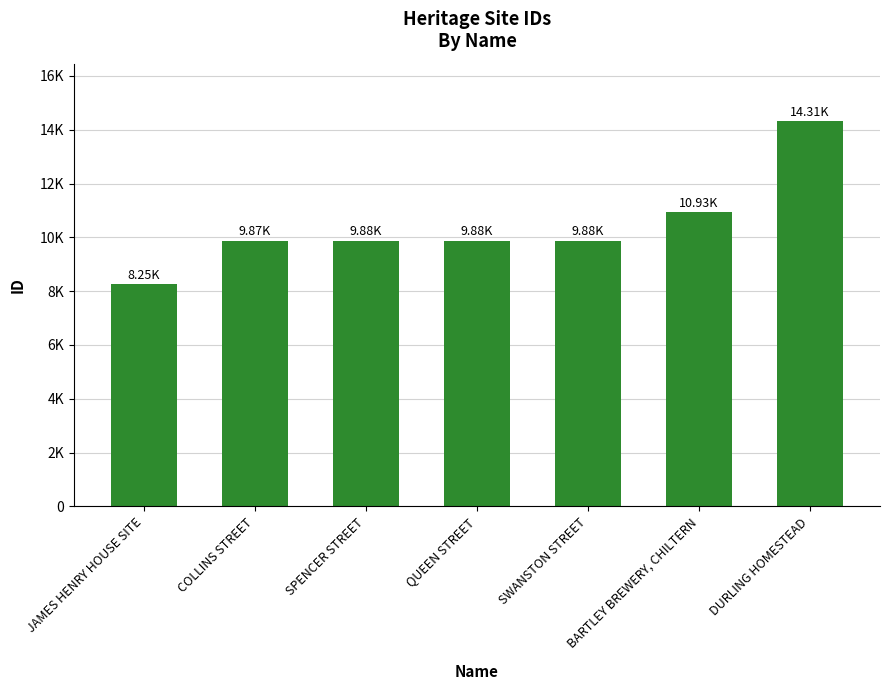

Does the chart contain any negative values?

No